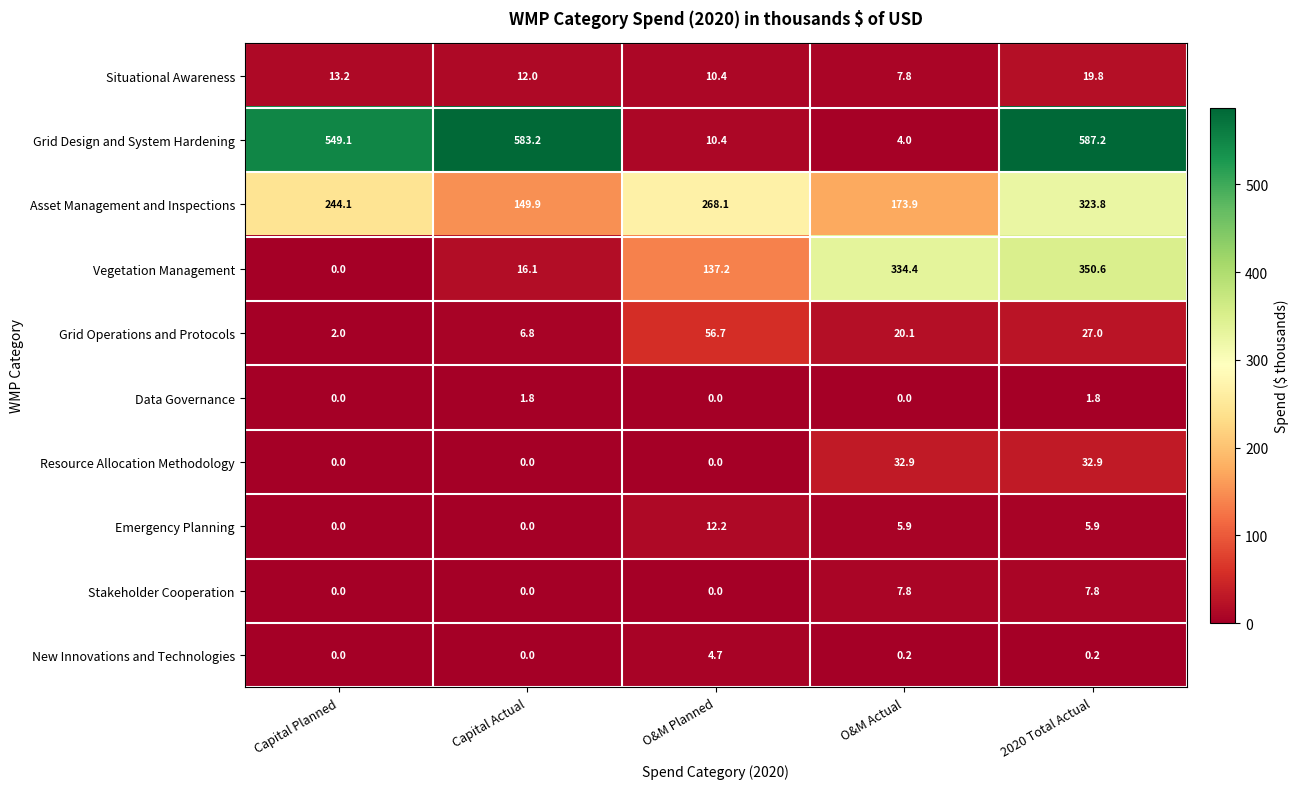

Which series has the largest total across all categories?

Grid Design and System Hardening